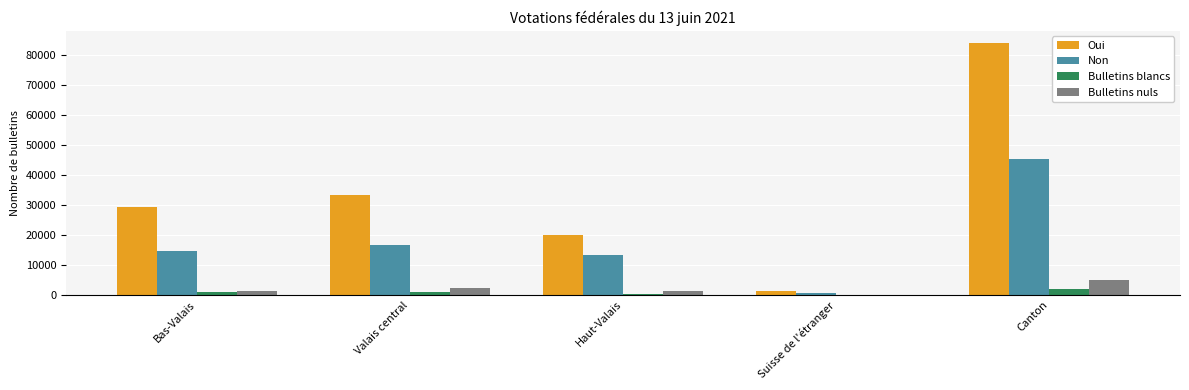

Read the Bulletins nuls value at Bas-Valais.

1385